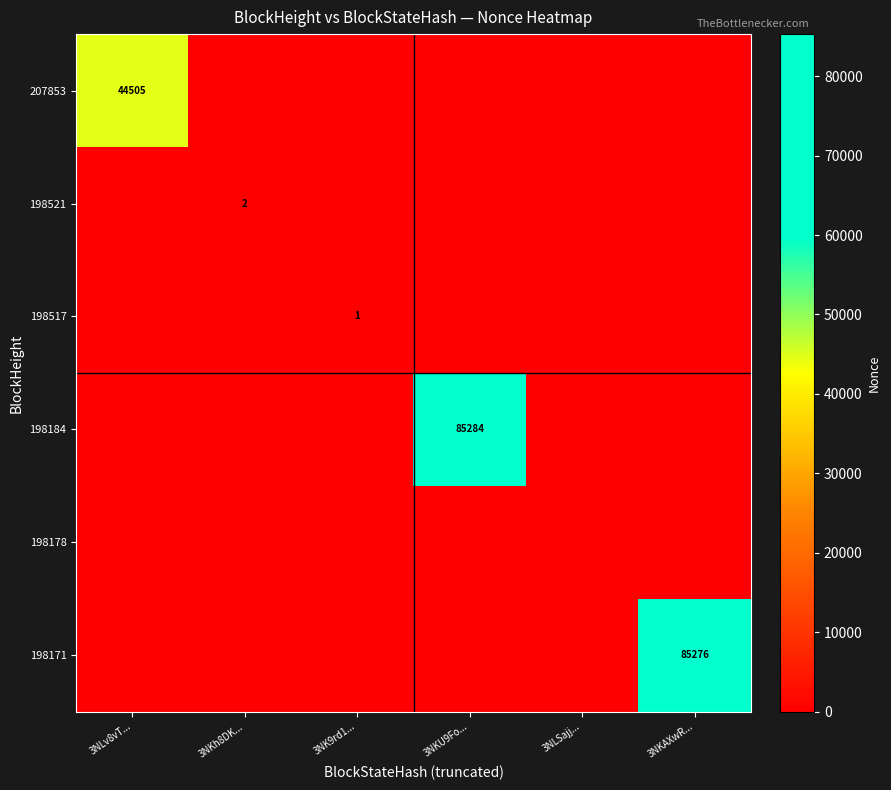

The value of 198171 at 3NKAXwR... is 55476. True or false?

False